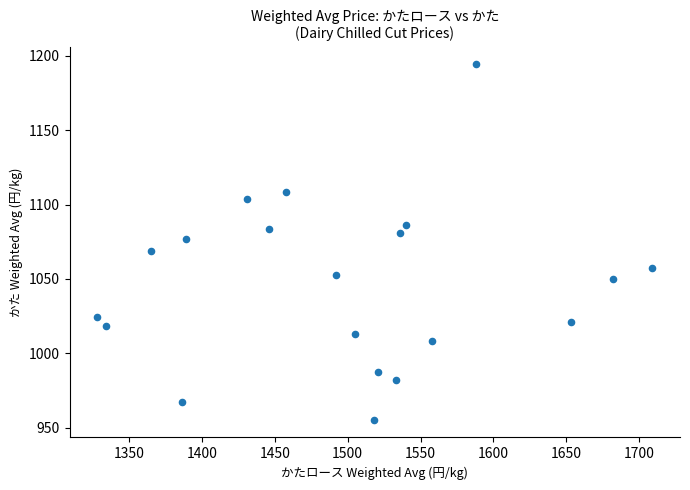

What Y value in the scatter plot is closest to 1074?

1076.7